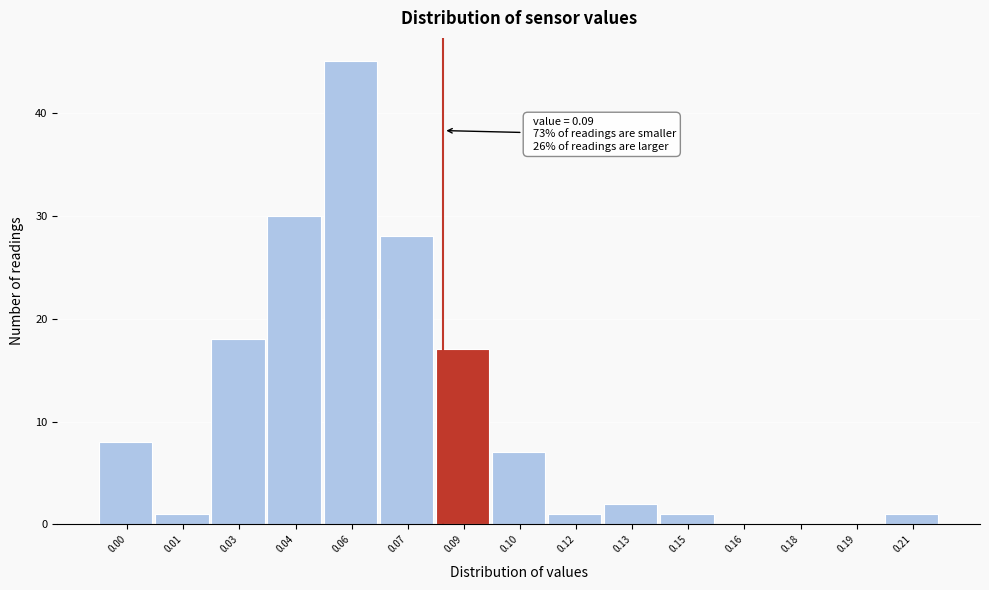

Reading right to left, extract all data points from this chart.

0.21=1	0.19=0	0.18=0	0.16=0	0.15=1	0.13=2	0.12=1	0.10=7	0.09=17	0.07=28	0.06=45	0.04=30	0.03=18	0.01=1	0.00=8